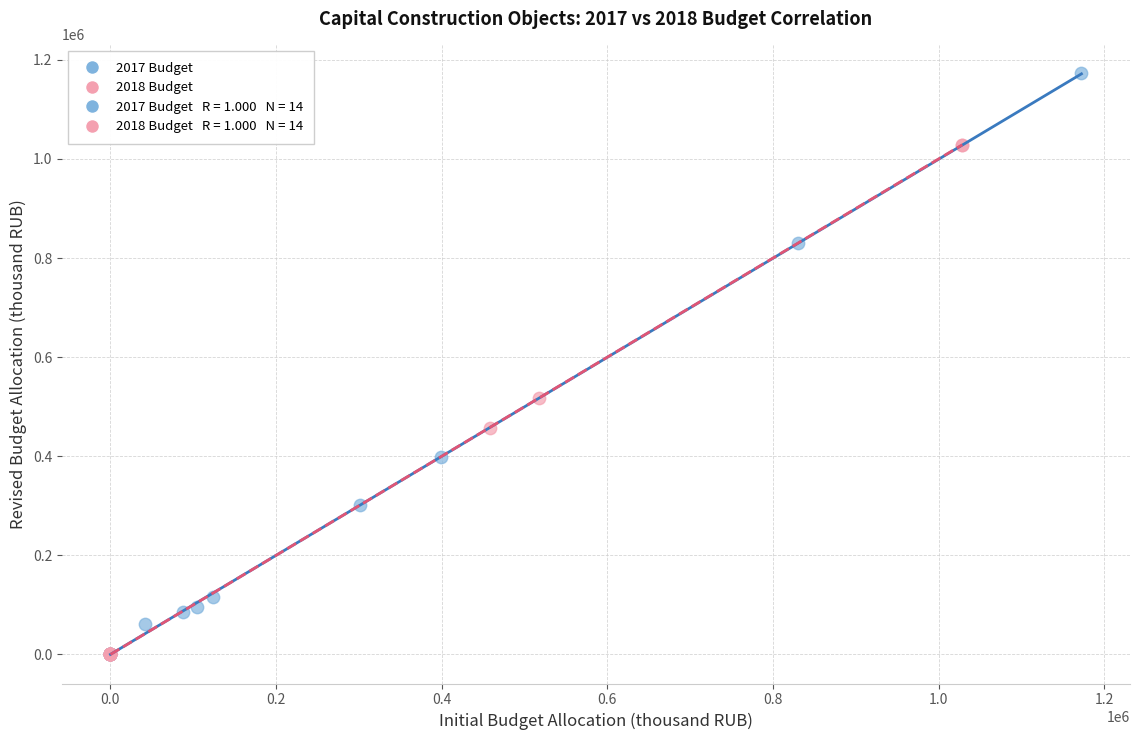

Which series contains the highest Y value?

2017 Budget